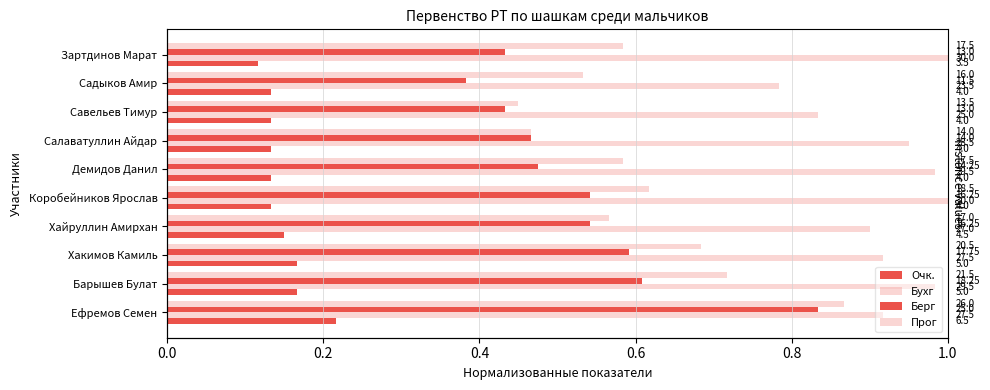

Rank the series at Барышев Булат from highest to lowest value.

Бухг, Прог, Берг, Очк.